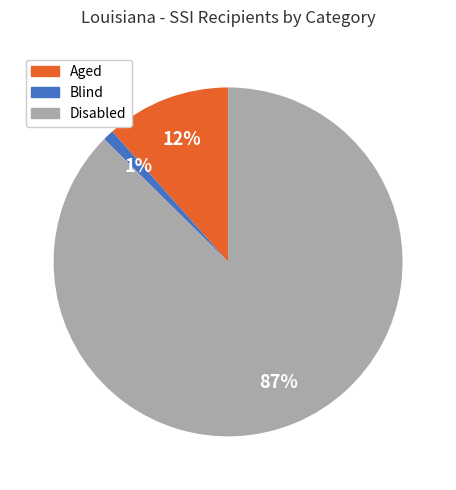

To the nearest percent, what is the difference between the Disabled and Blind slice percentages?

86%